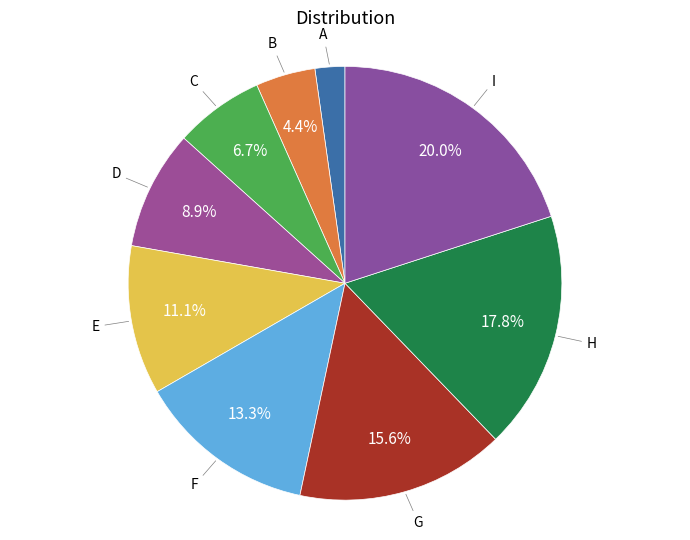

How many segments does this pie chart have?

9